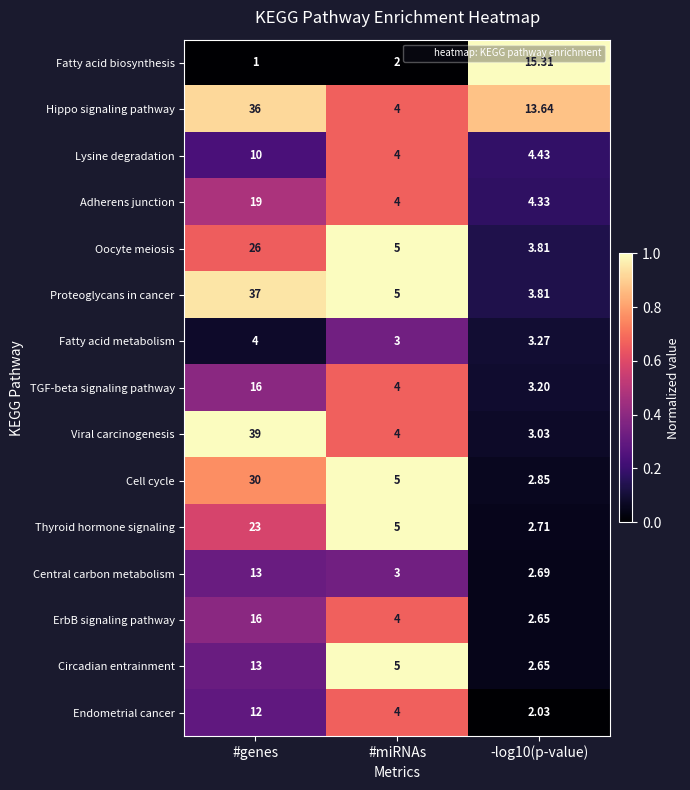

At which category is the sum across all series the highest?

#genes